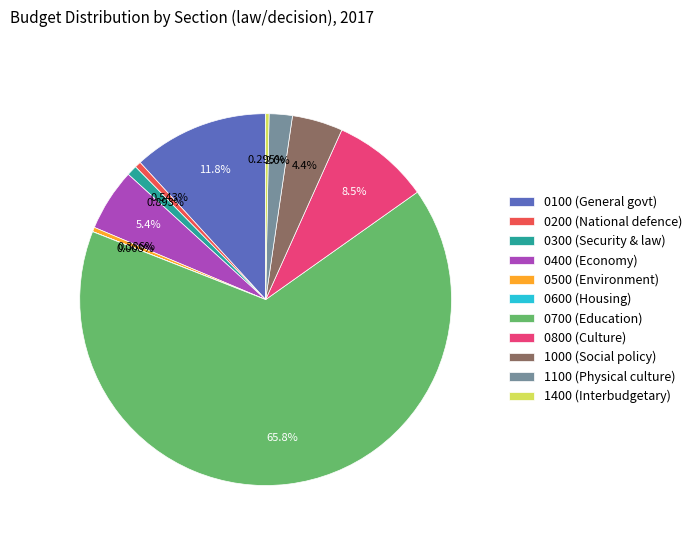

To the nearest percent, what is the average slice percentage?

9%